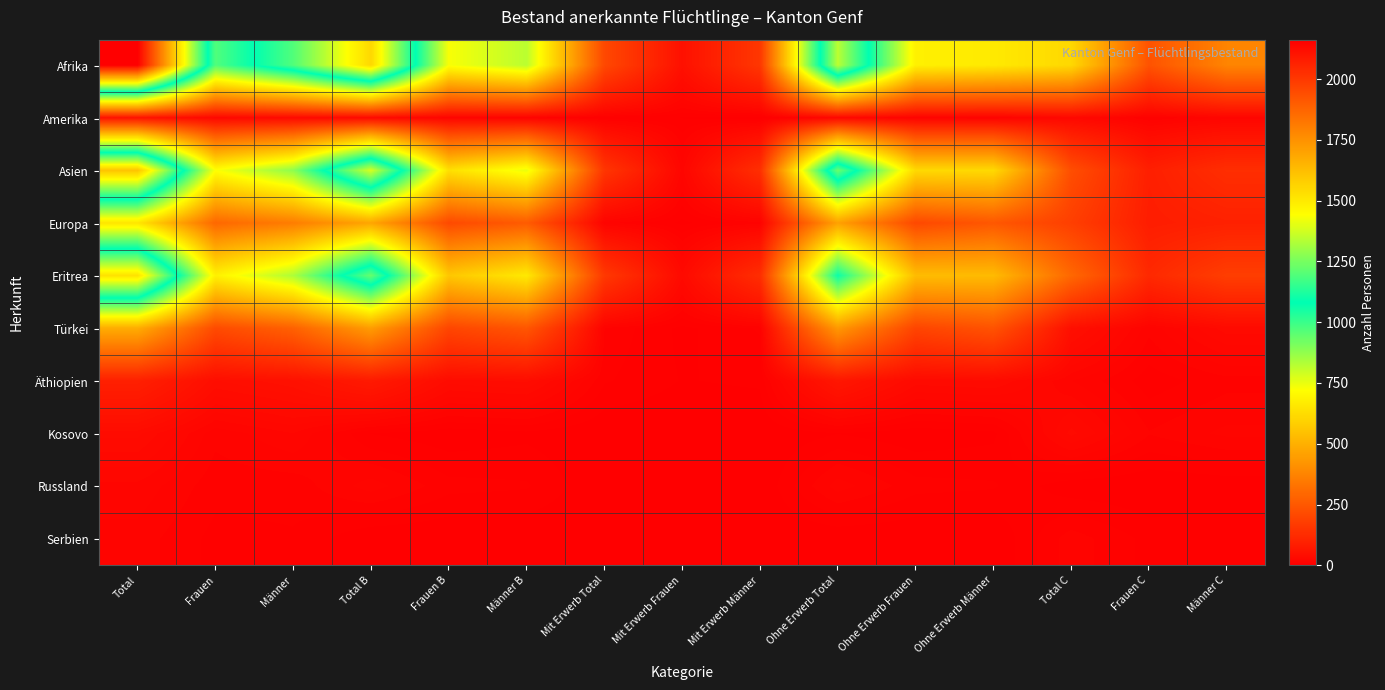

What is the difference between the highest and lowest values at Frauen B?

731